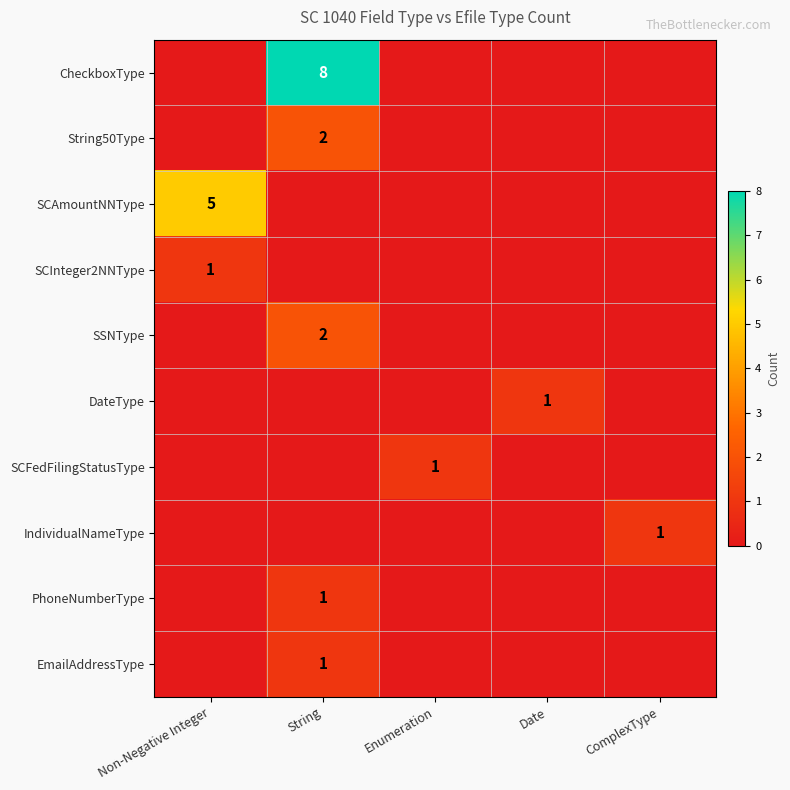

The SSNType series shows 2 at String. True or false?

True